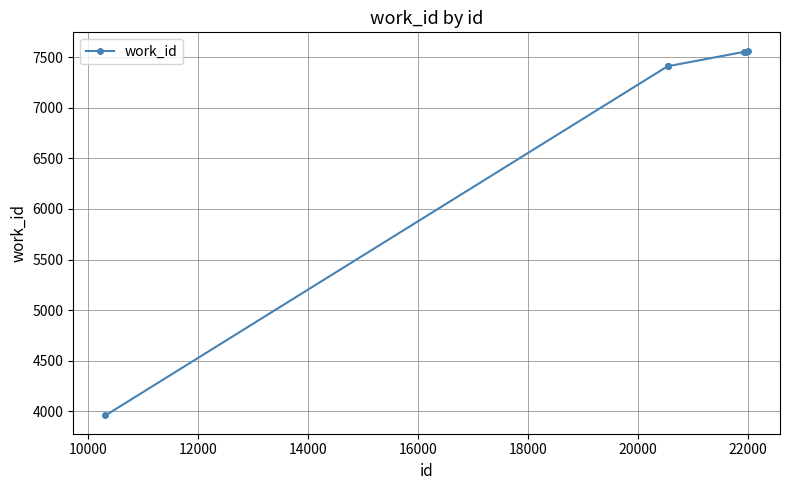

What is the smallest value displayed?

3959